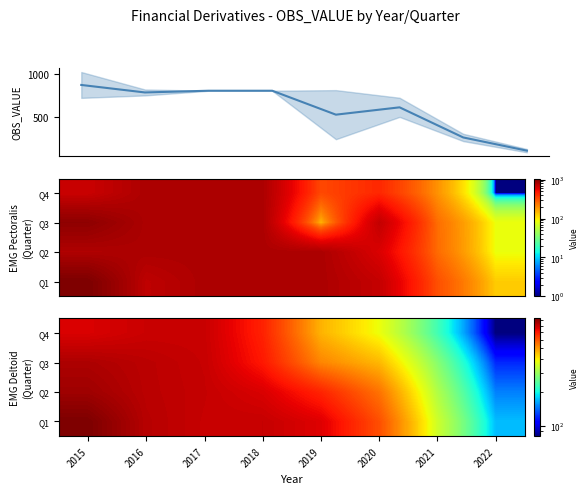

True or false: Q2 has a value of 677.4 at 2019.

True